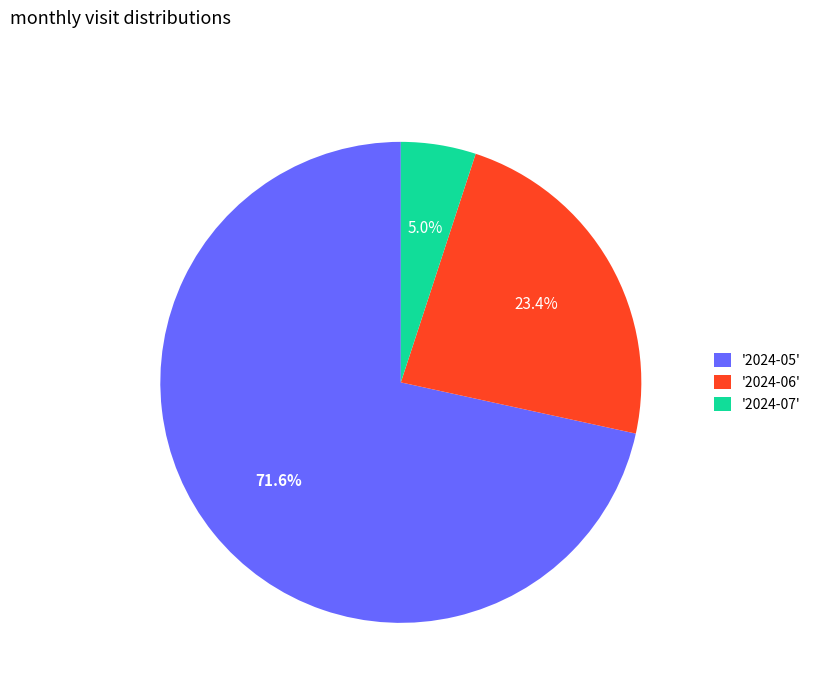

What portion of the pie excludes '2024-07'?

95.0%